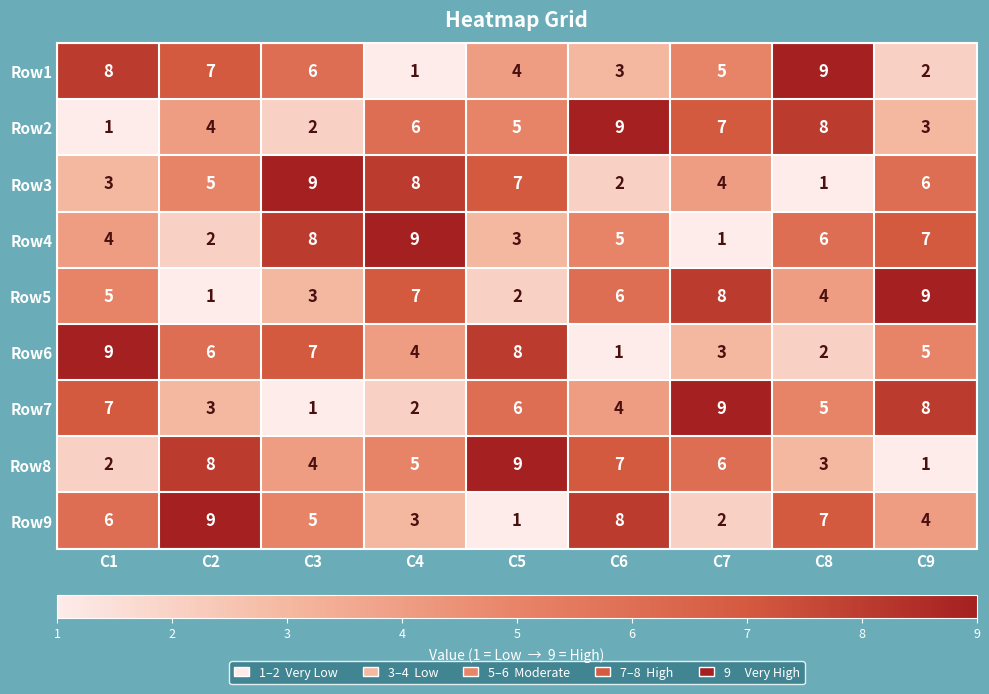

At how many categories does at least one series exceed 4?

9